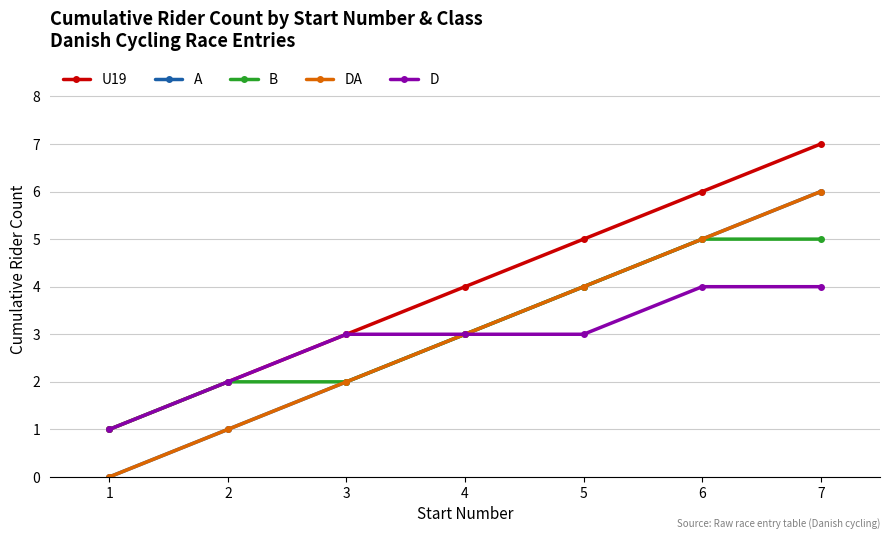

Does the chart have visible grid lines?

Yes